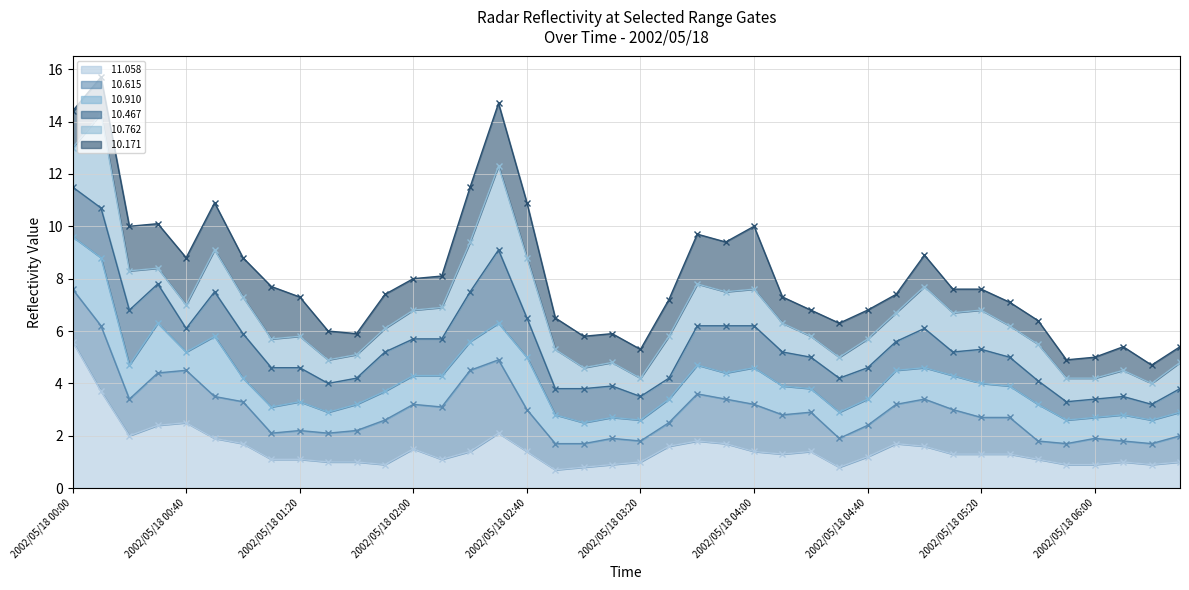

What is the difference between the second highest and second lowest values in the  10.171 (line) series?

9.8